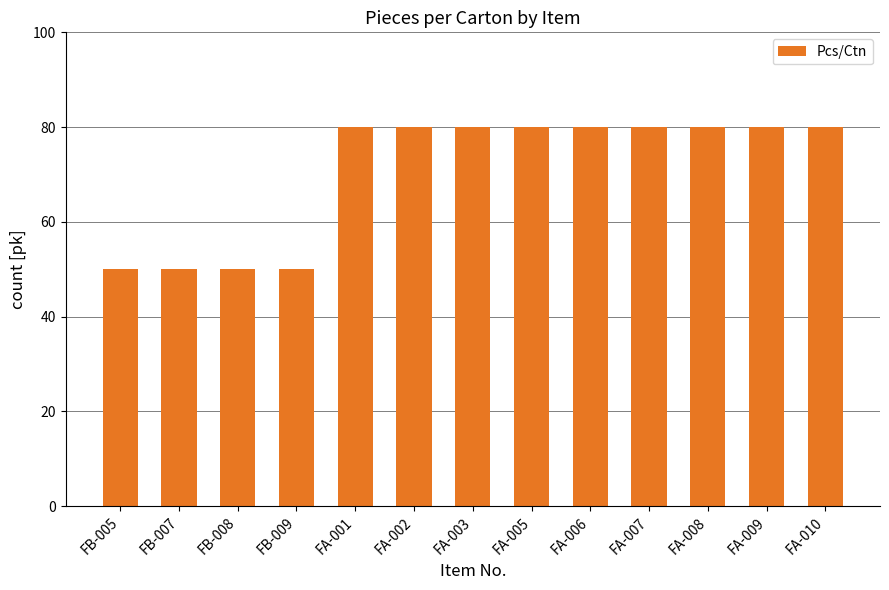

What is the label of the 5th bar from the left?

FA-001